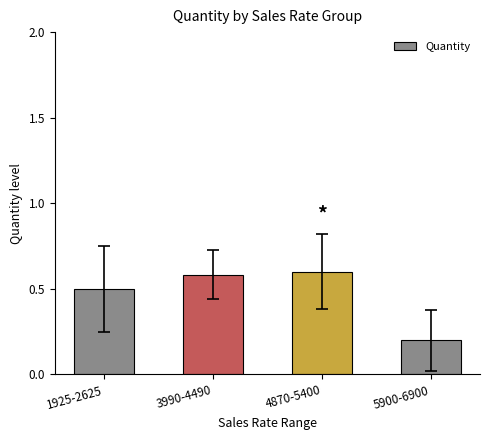

Is it true that the value at 5900-6900 is 0.3?

False